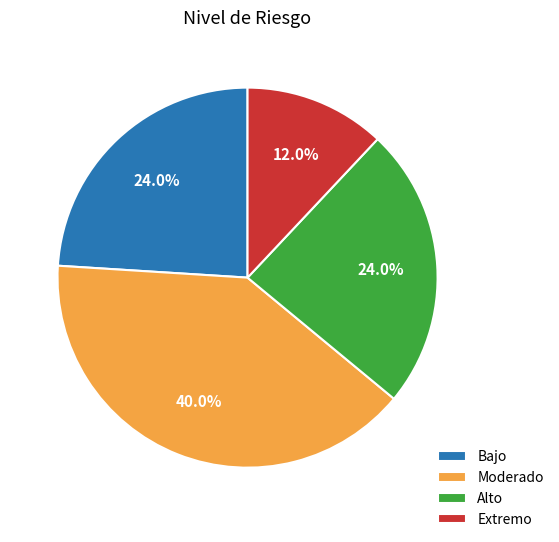

To the nearest percent, what portion does Extremo represent?

12%